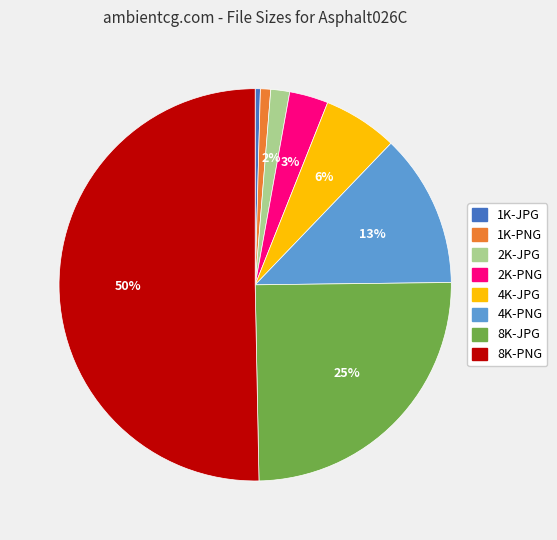

To the nearest percent, what is the difference between the largest and smallest slice percentages?

50%